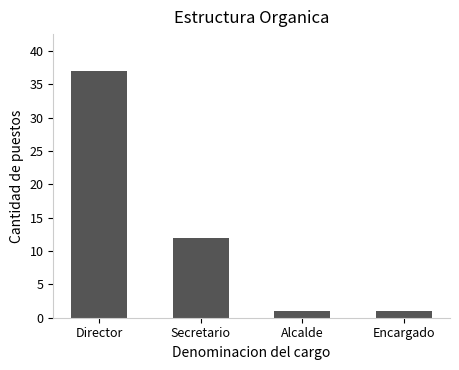

The value at Director is 60. True or false?

False